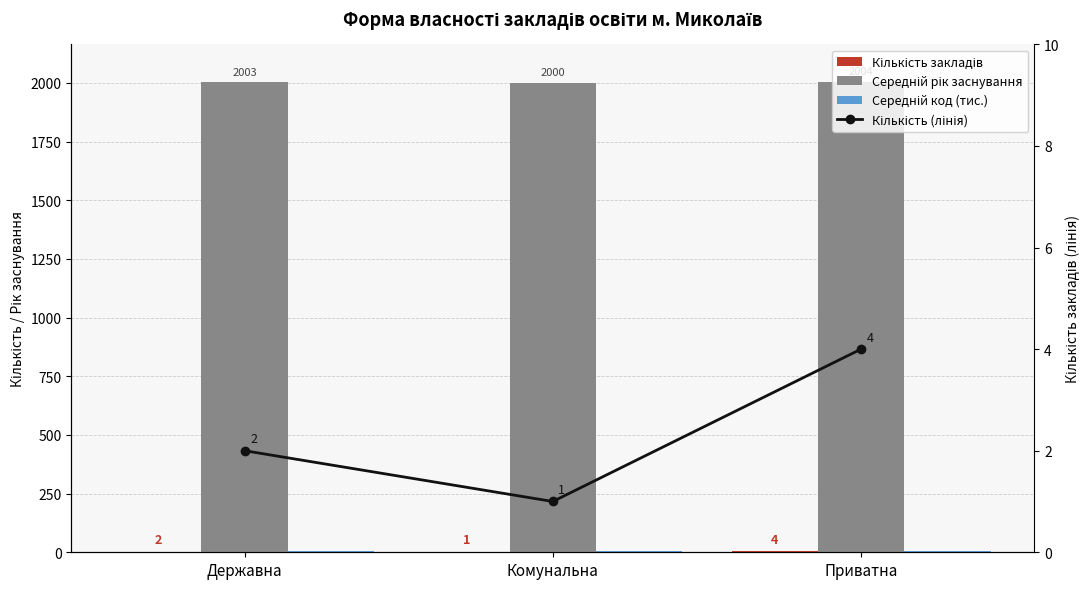

Is it true that Середній рік заснування equals 3515.2 at Комунальна?

False